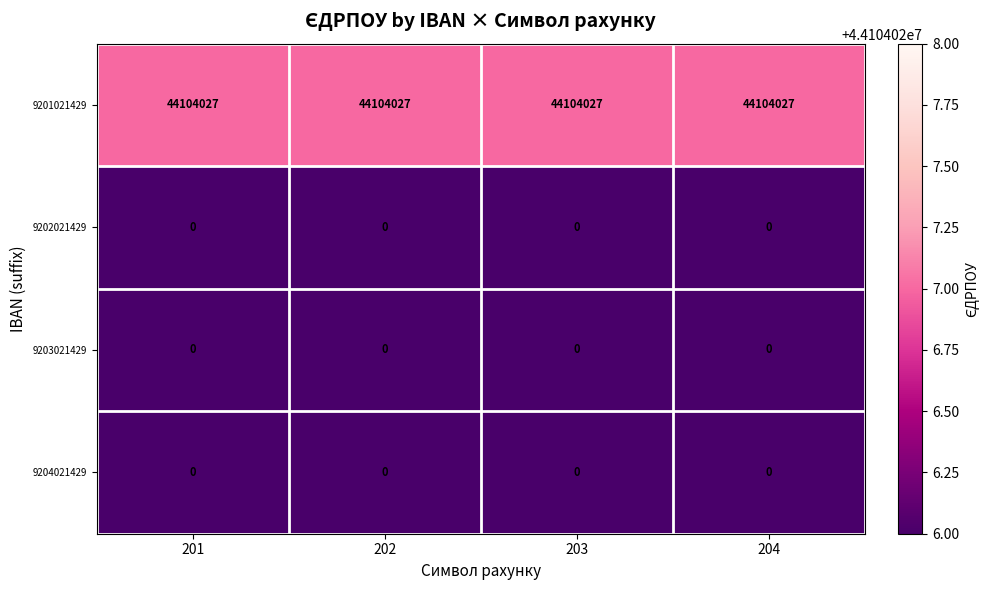

What is the greatest value displayed?

44104027